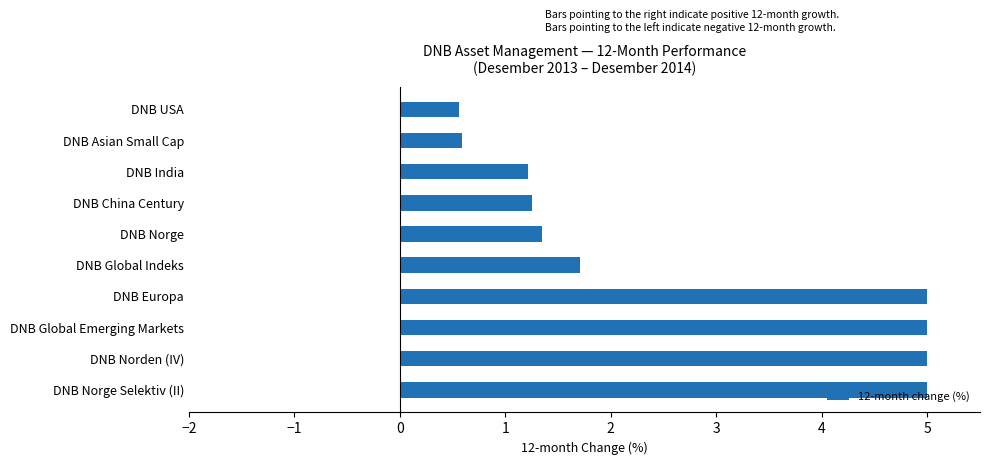

What is the sum of all values?

26.7